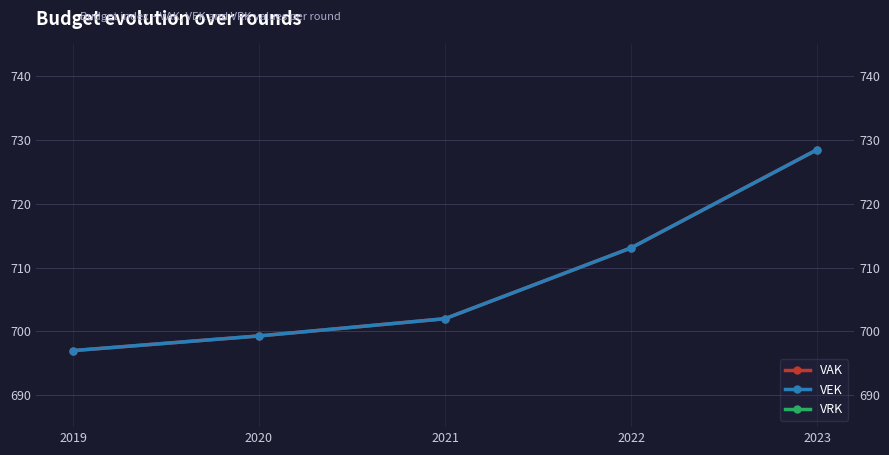

True or false: VRK and VAK intersect in this chart.

False